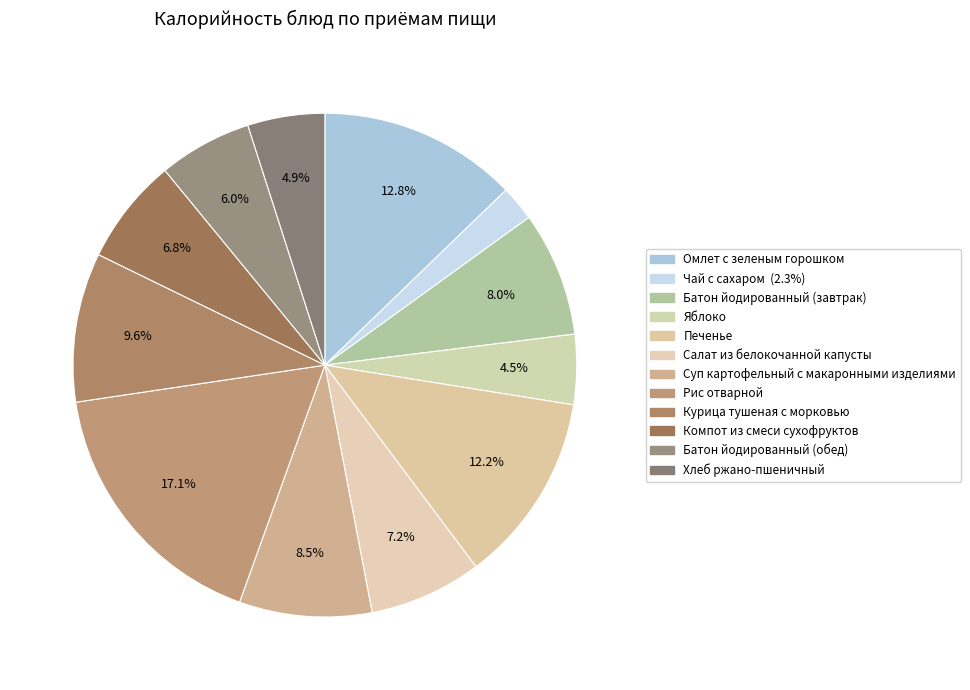

How many slices are in this pie chart?

12